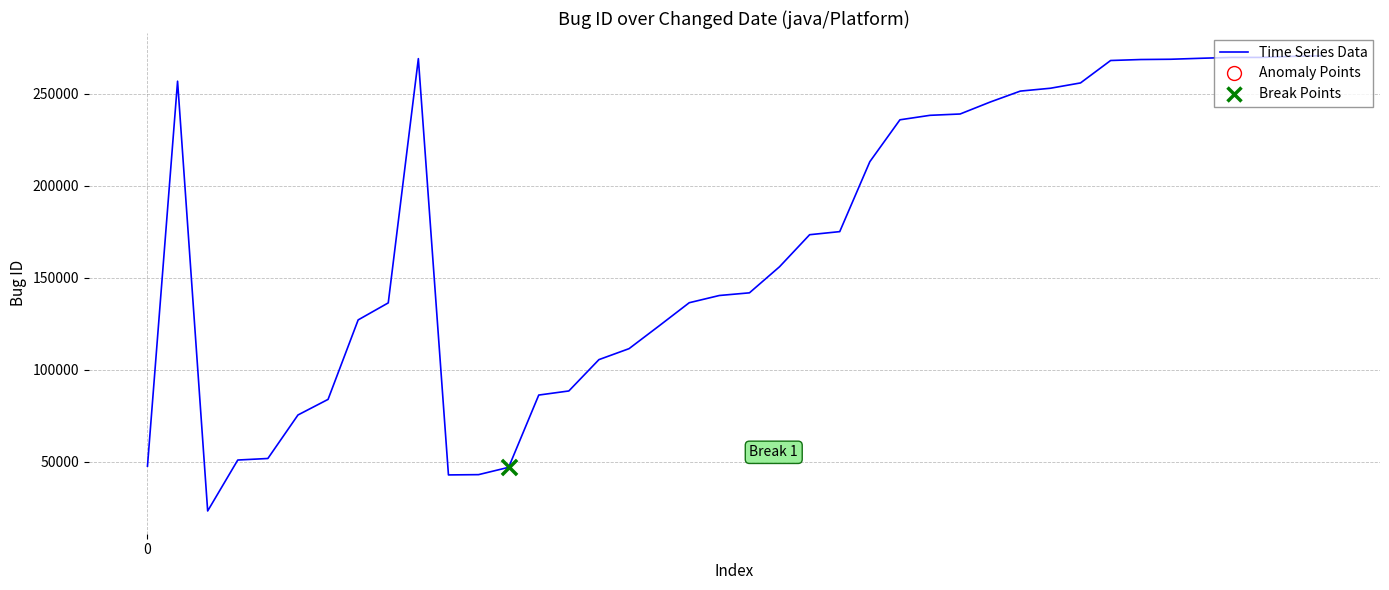

What is the difference between the maximum and minimum values?

247659